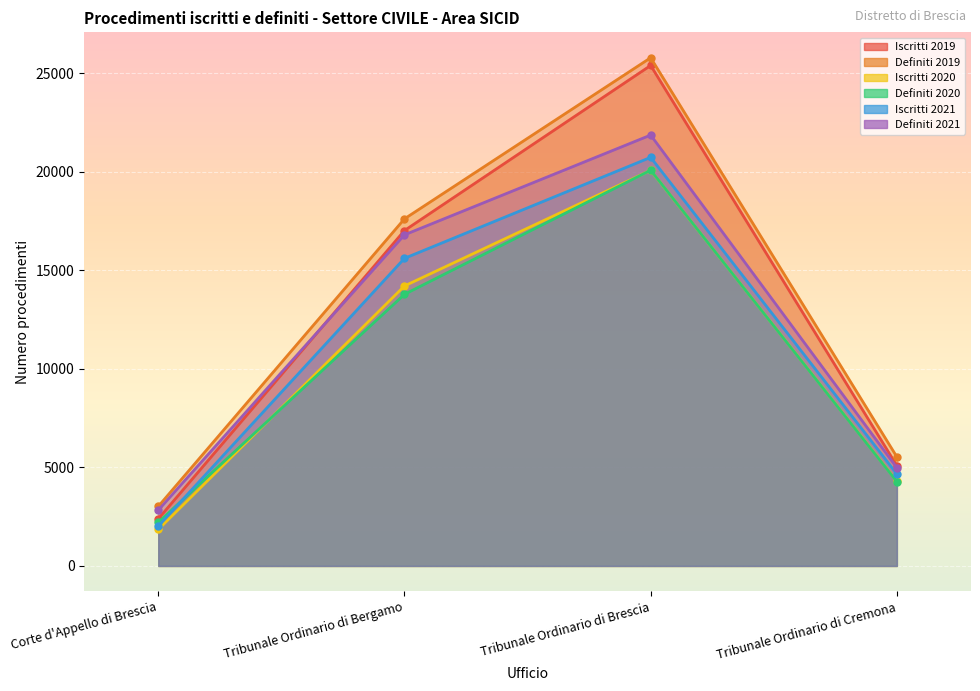

True or false: Definiti 2019 and Iscritti 2021 intersect in this chart.

False